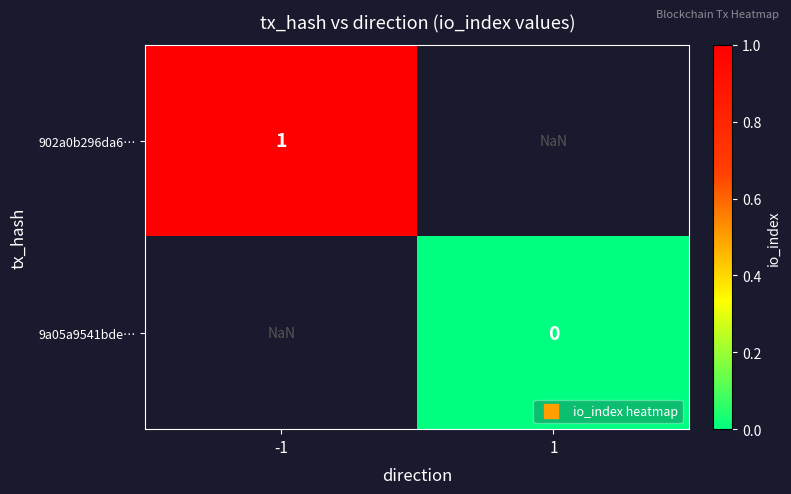

At which label does 9a05a9541bde… reach its peak?

-1